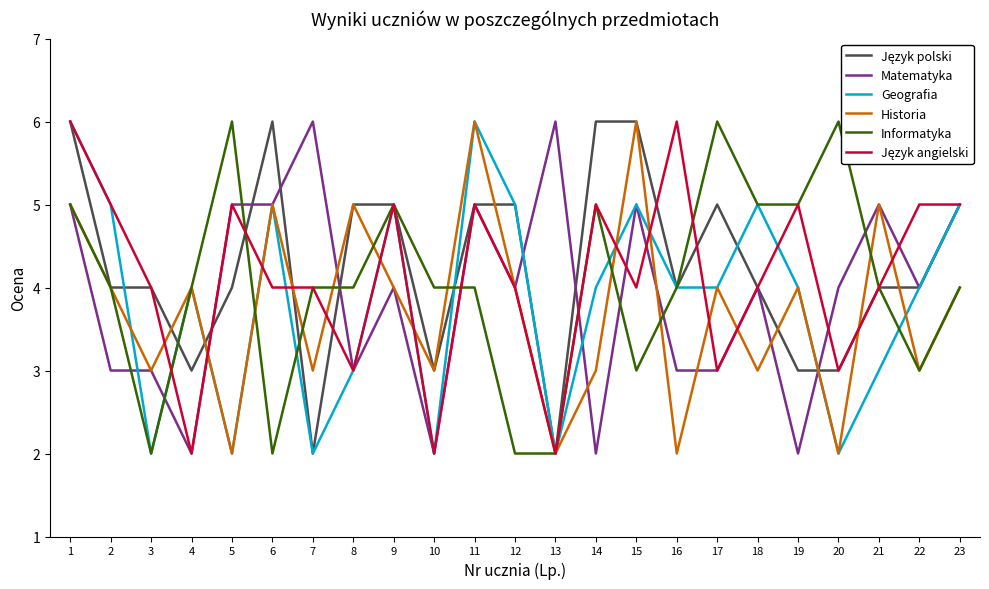

Where do Język angielski and Historia first cross each other?

3 and 4